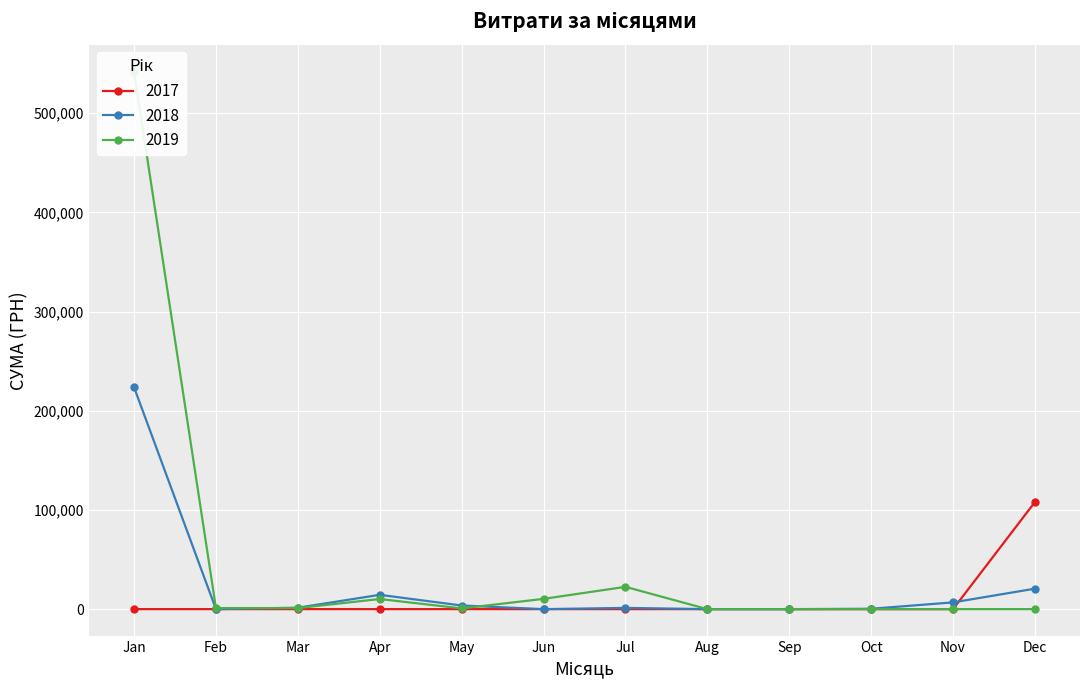

The value of 2017 at Nov is 0.0. True or false?

True